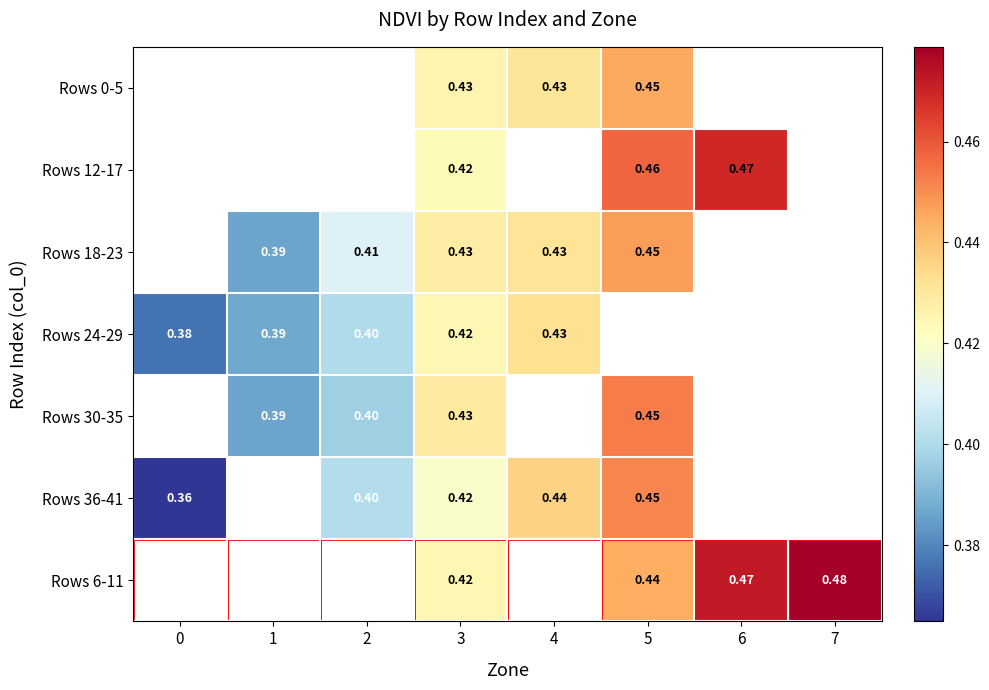

Is the value of Rows 18-23 at 4 greater than the value of Rows 36-41 at 0?

Yes